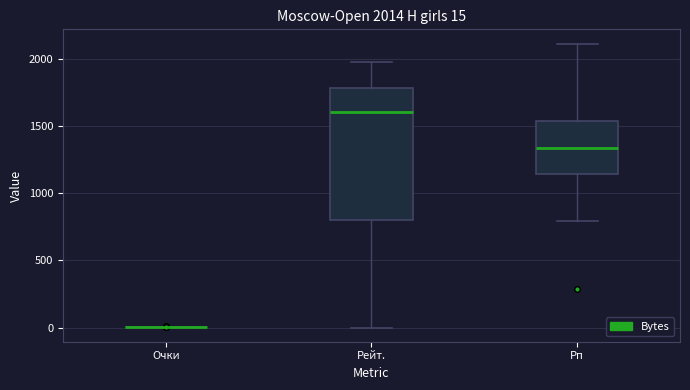

Comparing the boxes themselves (not the whiskers), which one is the tallest?

Рейт.